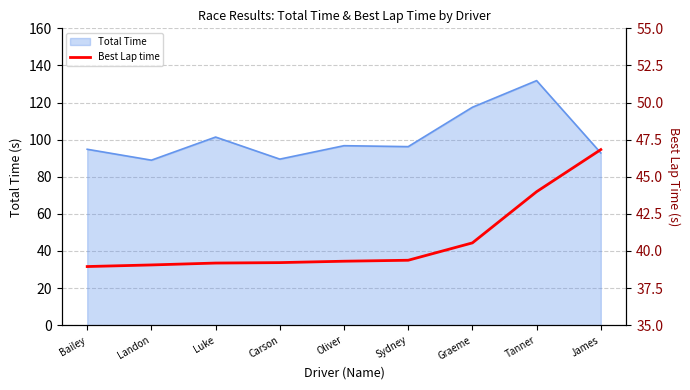

At which label does Total Time reach its peak?

Tanner